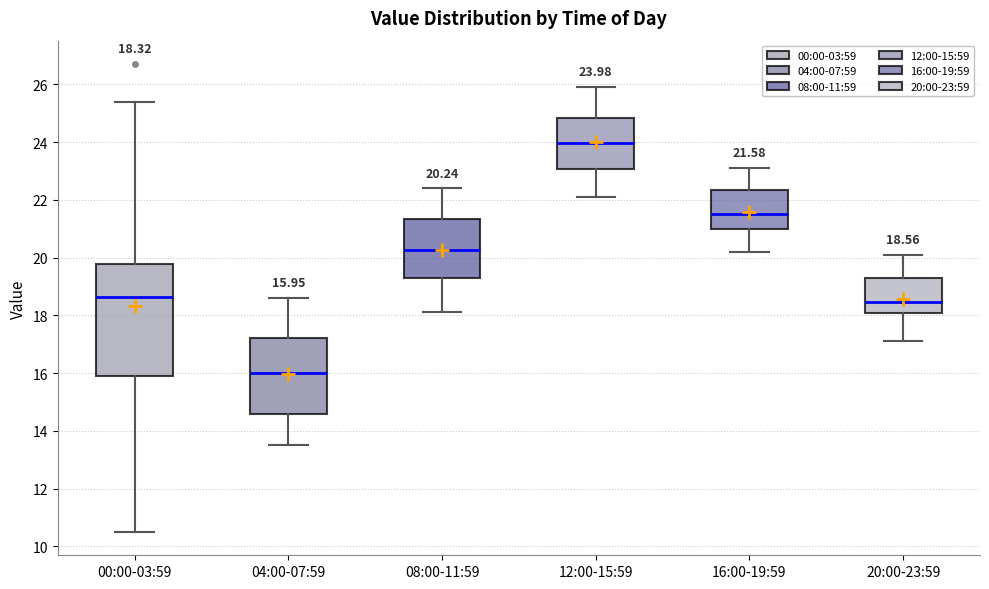

Which box's median line is the lowest?

04:00-07:59